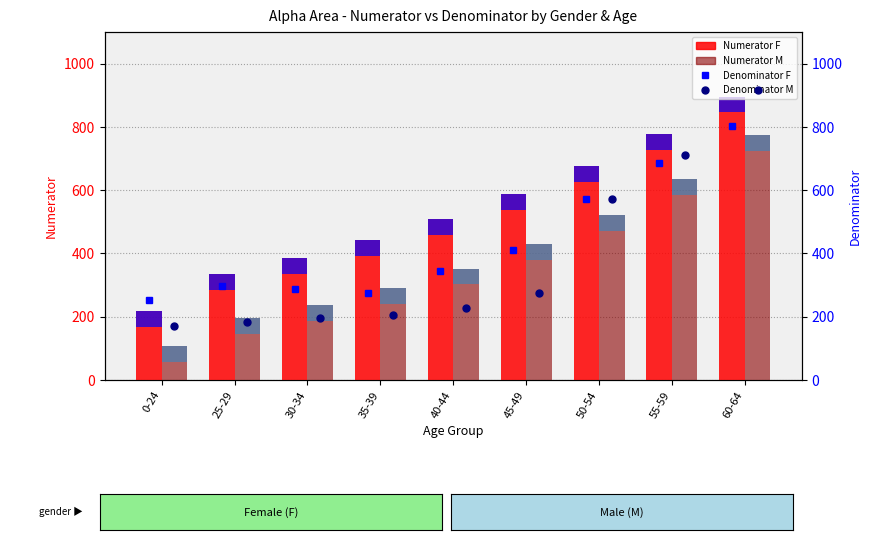

What is the value of the Denominator M bar at the 4th from the left?

206.1